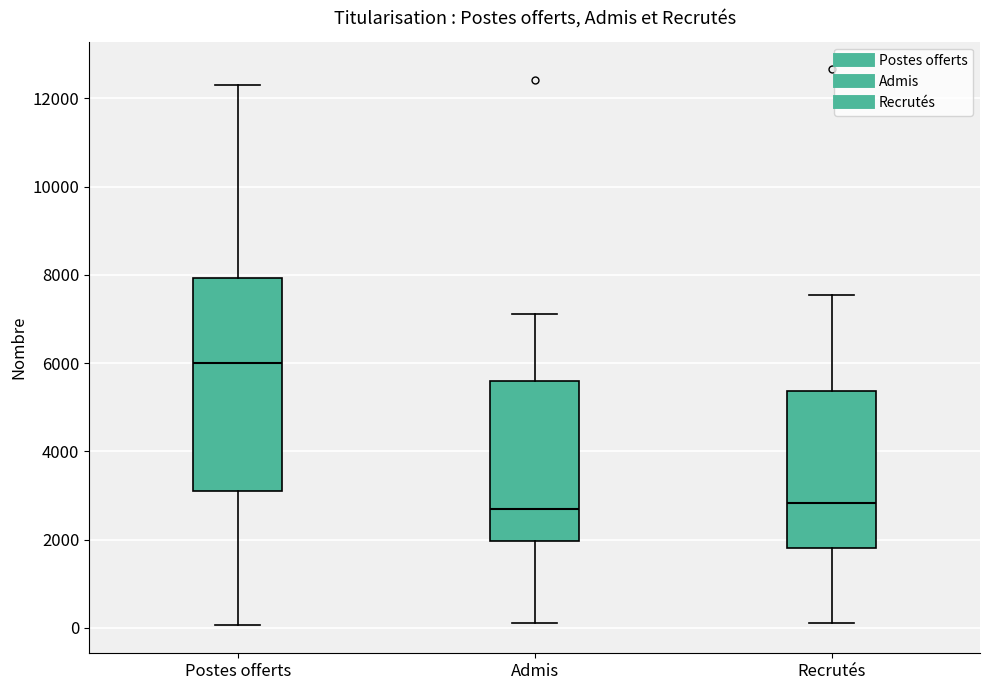

Comparing the boxes themselves (not the whiskers), which one is the tallest?

Postes offerts